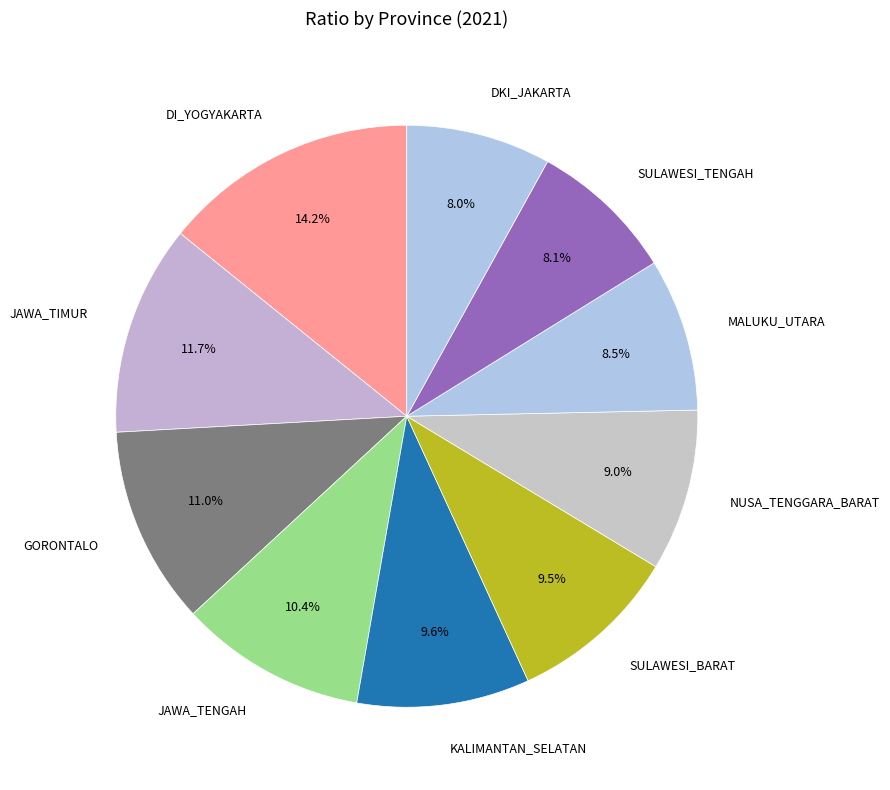

Count the number of slices in the pie.

10